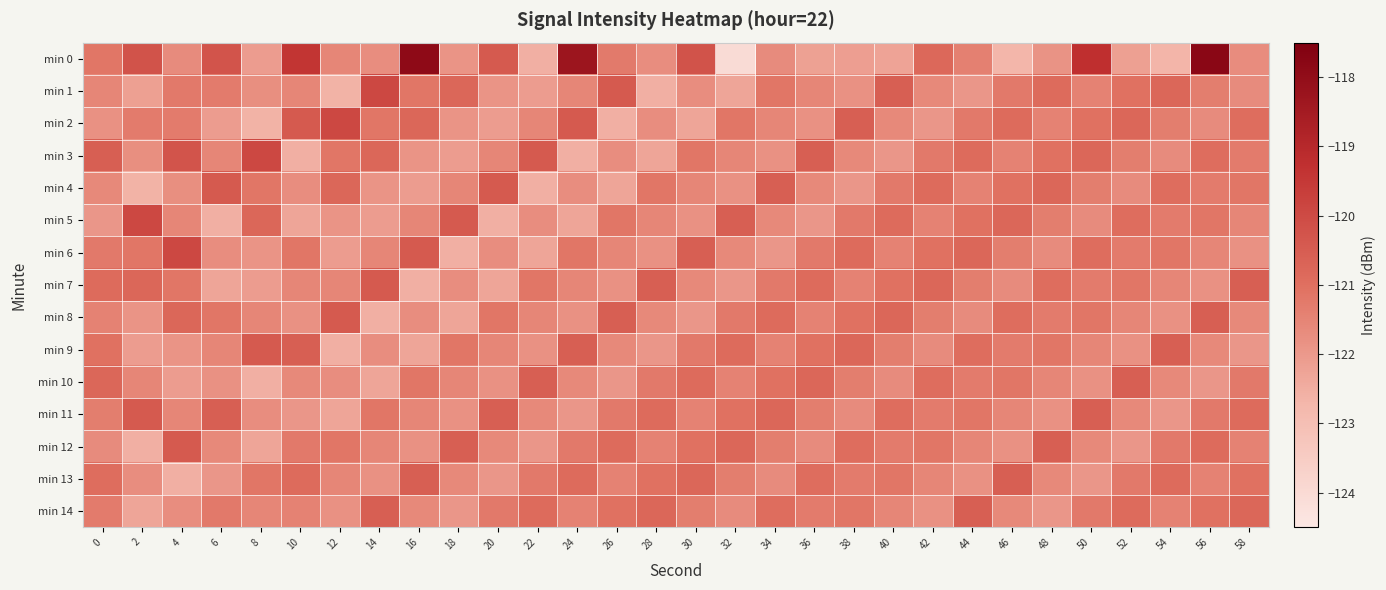

Rank the series at 44 from highest to lowest value.

min 14, min 6, min 3, min 9, min 5, min 11, min 2, min 10, min 7, min 0, min 4, min 12, min 8, min 13, min 1